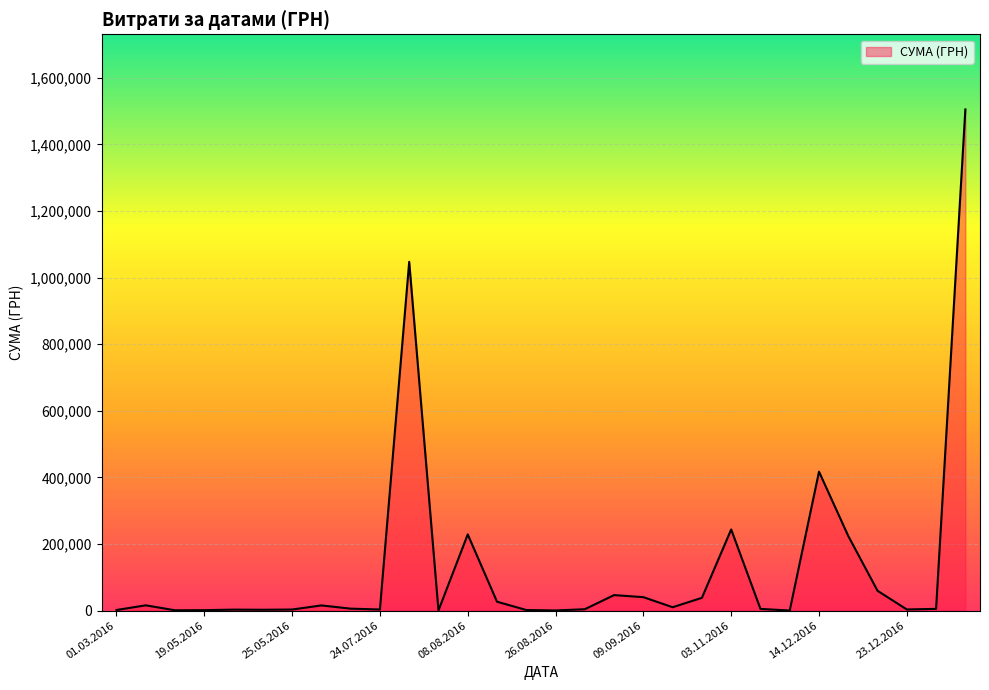

What is the difference between the maximum and minimum values?

1504922.0